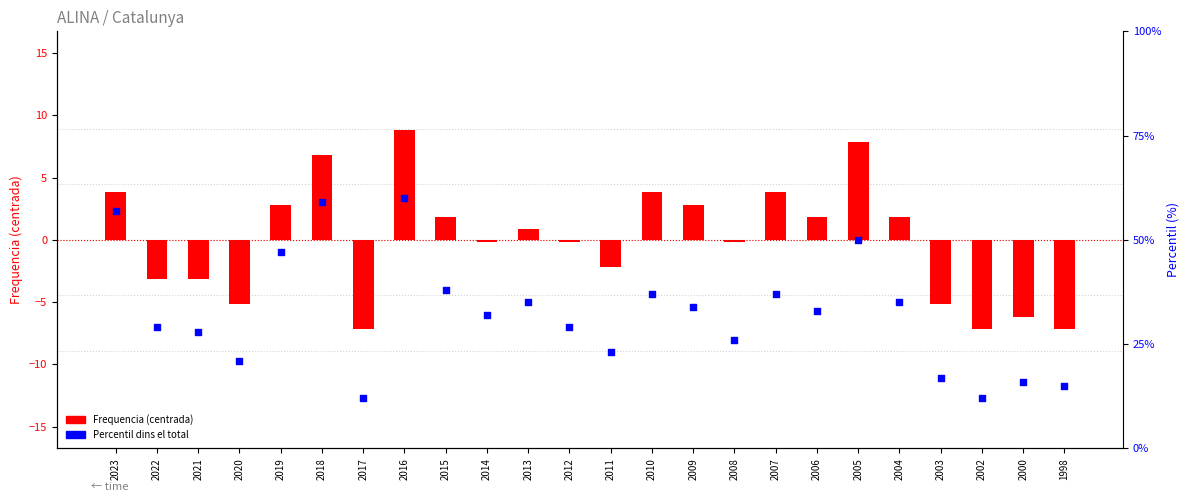

Which series reaches the minimum Y coordinate?

Frequencia (centrada)